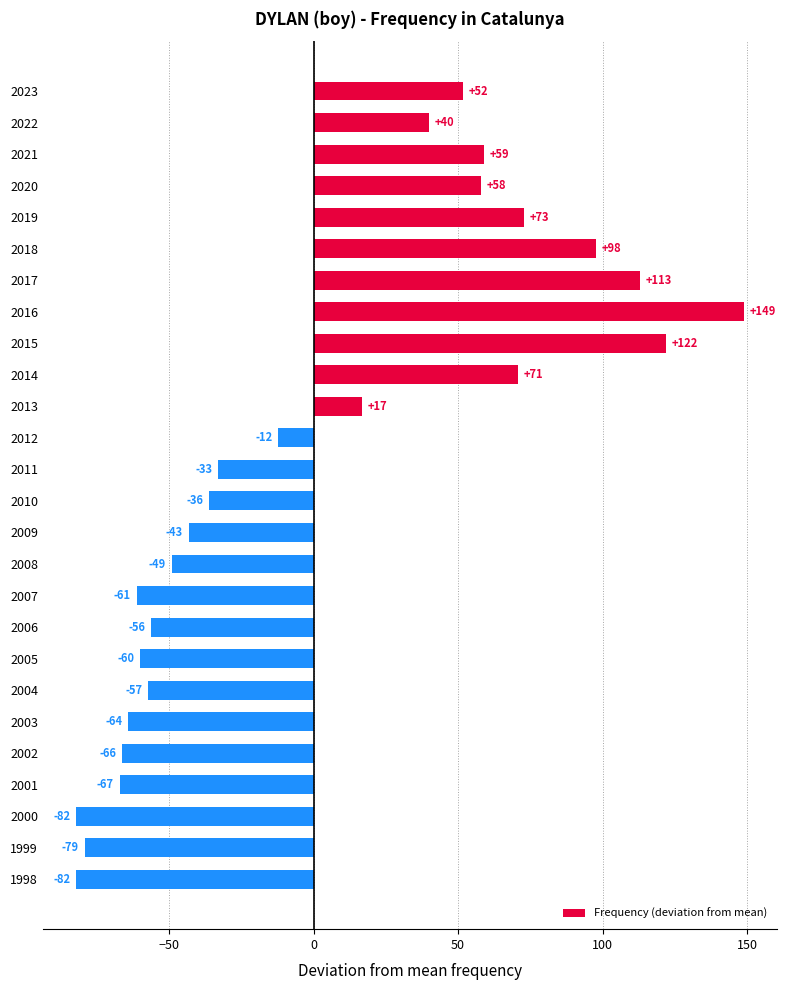

What is the greatest value displayed?

148.8